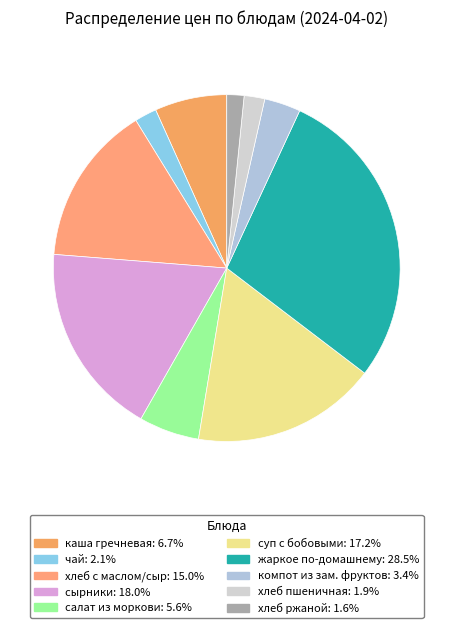

Count the number of slices in the pie.

10